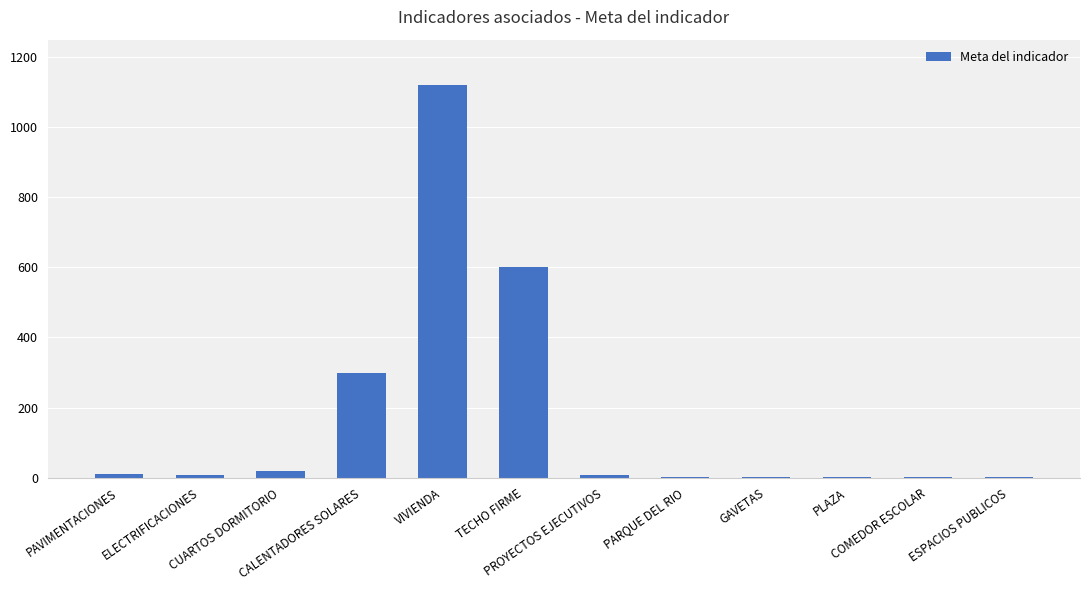

What is the sum of the values at ELECTRIFICACIONES and VIVIENDA?

1128